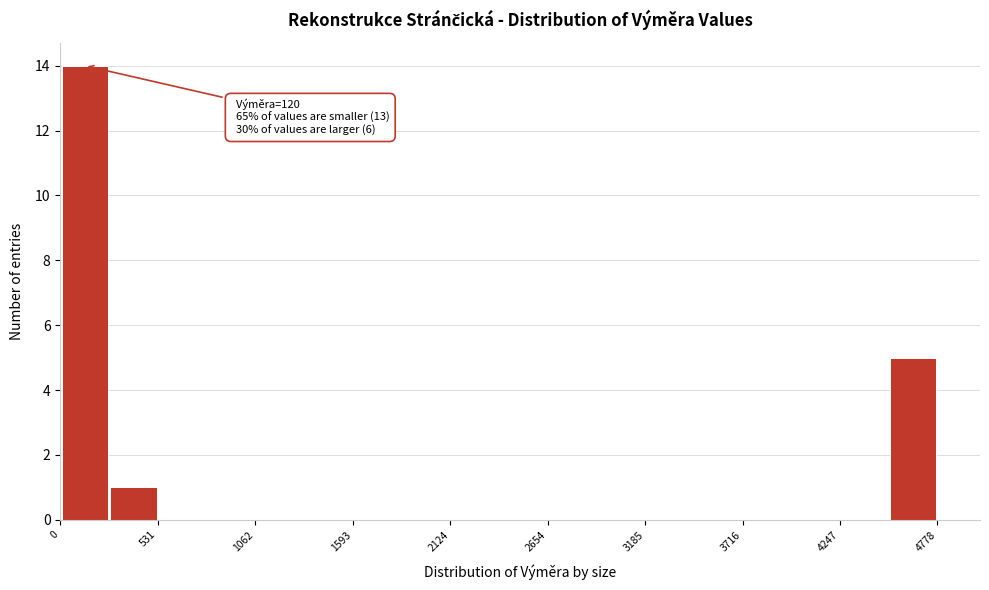

Read against the x-axis, roughly where is the centre of the tallest bar?

100